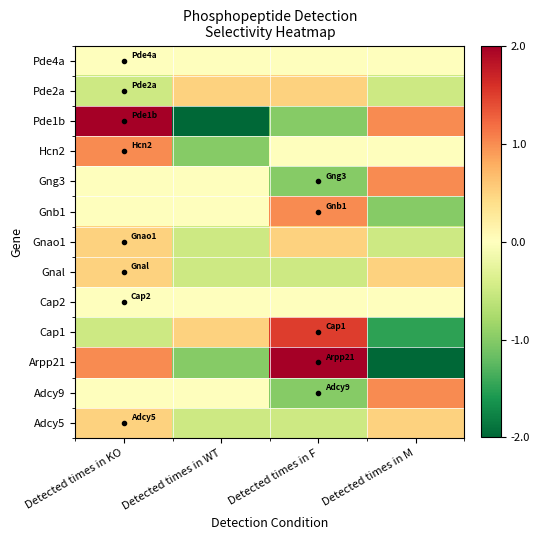

What is the smallest value displayed?

-2.0